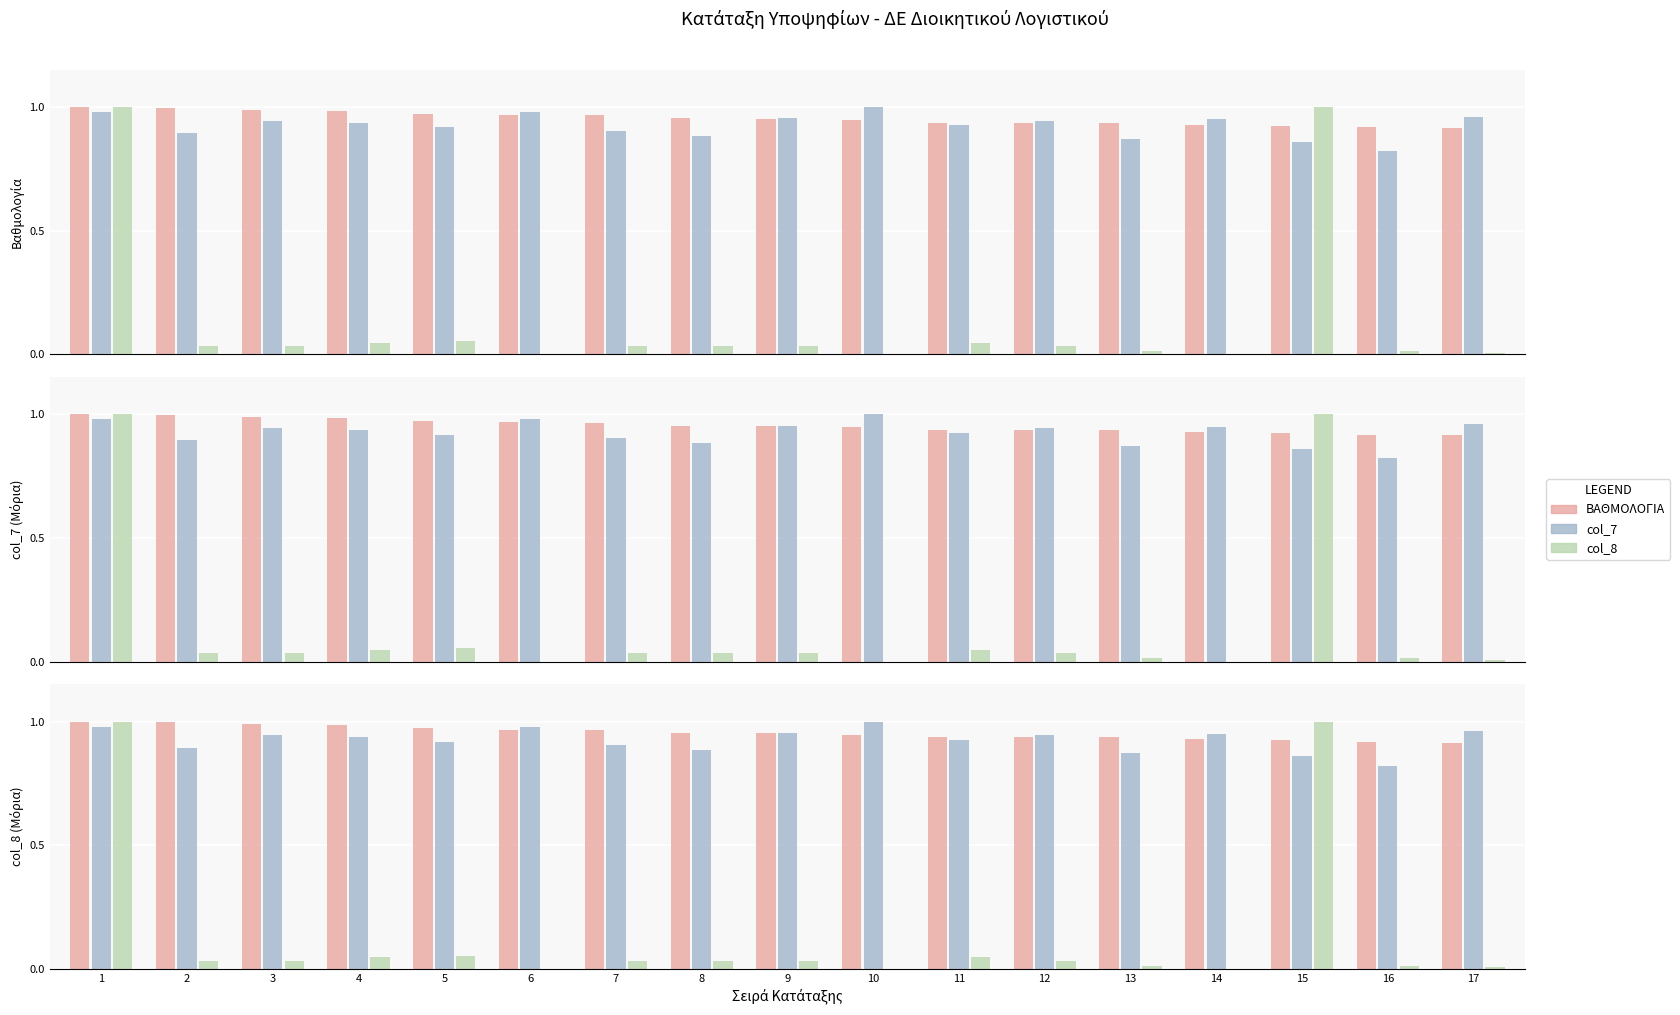

What is the difference between the maximum and minimum values in the col_8 series?

1.0